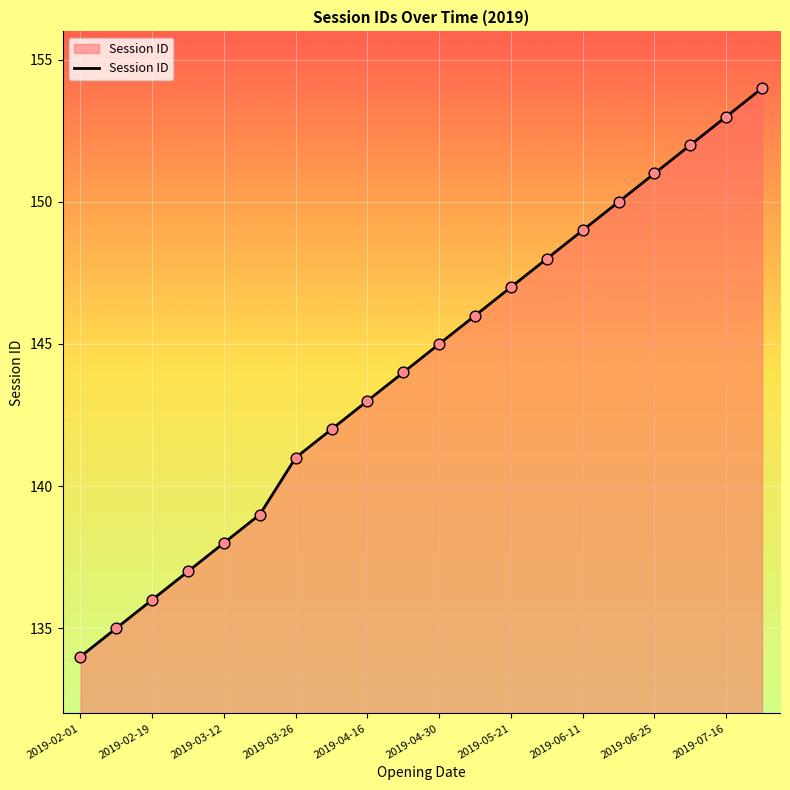

What is the greatest value displayed?

154